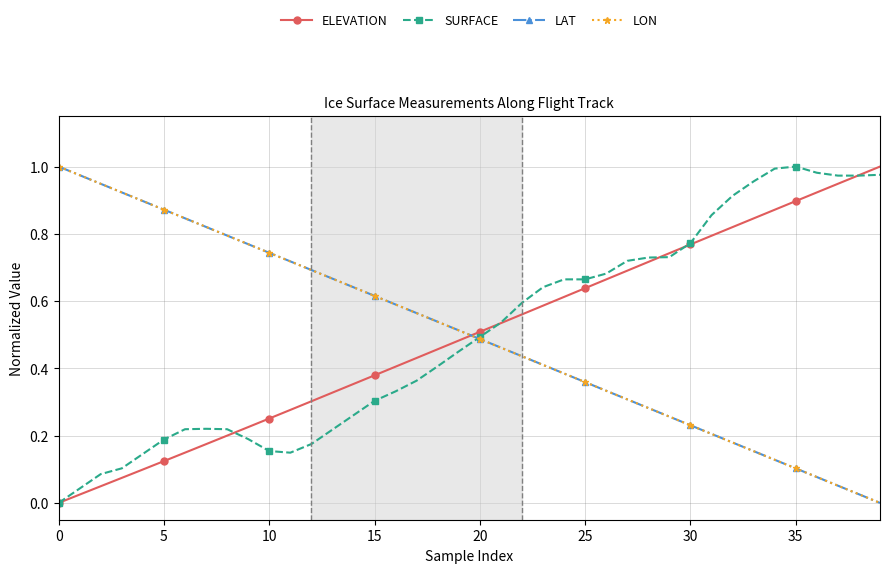

True or false: ELEVATION and LAT cross at least once.

True